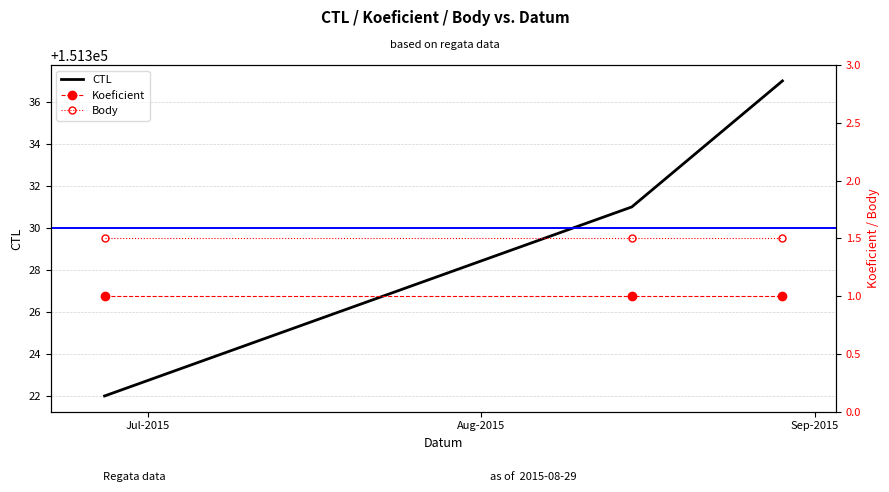

What are all the series names shown in the legend?

CTL, Koeficient, Body